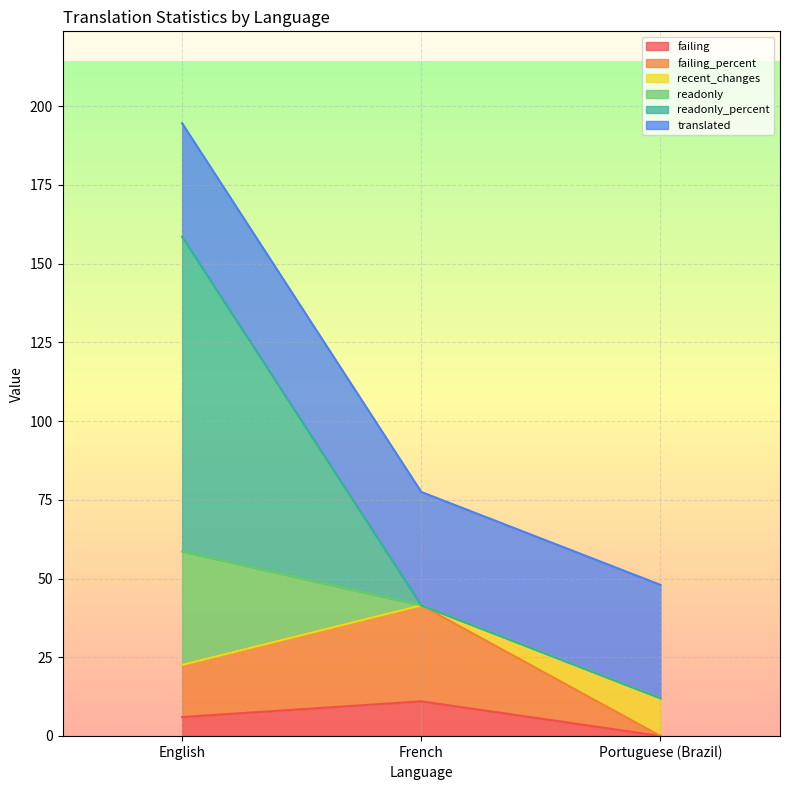

What is the sum of the failing values at Portuguese (Brazil) and French?

11.0